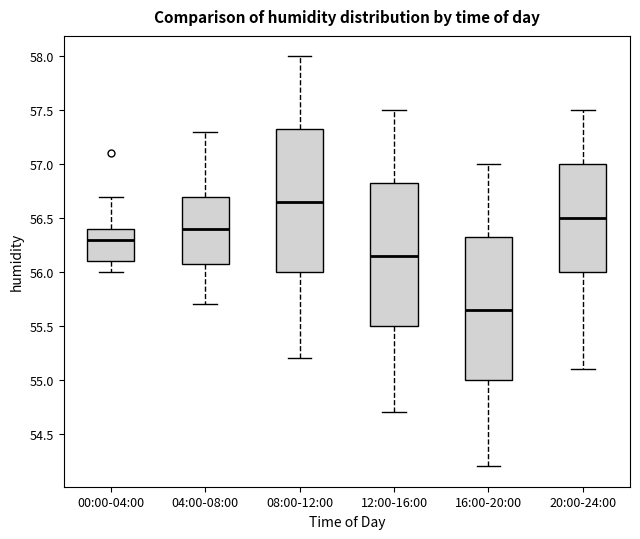

Reading left to right, transcribe this box plot: for each box, give where its median line is, the range the box spans, and where its two whiskers end, as read against the y-axis. The values are not printed on the chart, so give them approximately, as read against the axis.

00:00-04:00: median 56.30, box 56.10 to 56.40, whiskers 56.00 to 56.70
04:00-08:00: median 56.40, box 56.10 to 56.70, whiskers 55.70 to 57.30
08:00-12:00: median 56.65, box 56.00 to 57.35, whiskers 55.20 to 58.00
12:00-16:00: median 56.15, box 55.50 to 56.85, whiskers 54.70 to 57.50
16:00-20:00: median 55.65, box 55.00 to 56.35, whiskers 54.20 to 57.00
20:00-24:00: median 56.50, box 56.00 to 57.00, whiskers 55.10 to 57.50